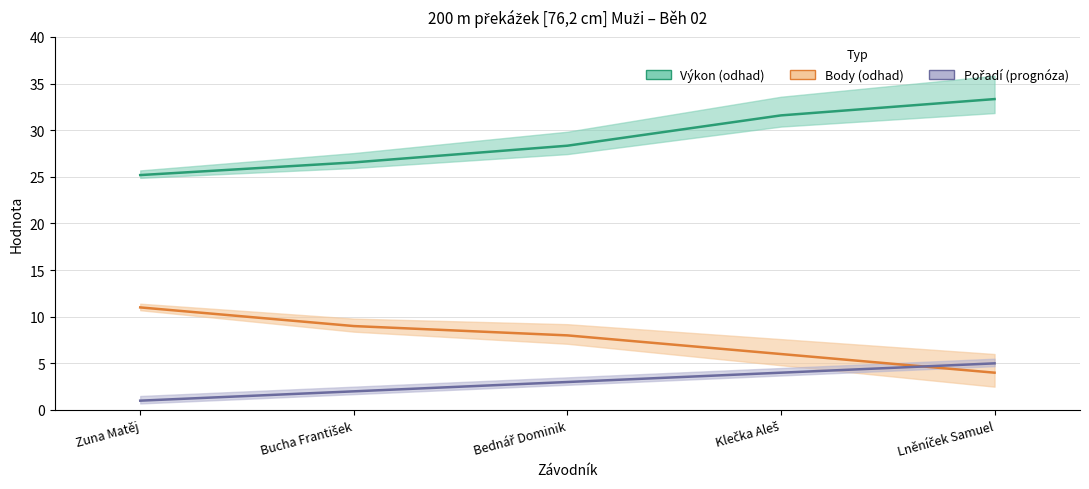

What are all the series names shown in the legend?

Pořadí, Výkon, Body